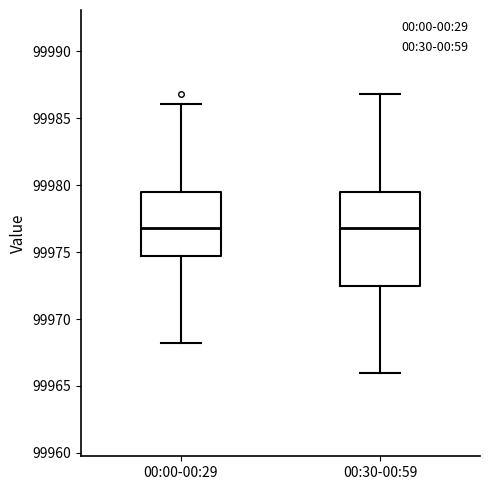

Reading left to right, transcribe this box plot: for each box, give where its median line is, the range the box spans, and where its two whiskers end, as read against the y-axis. The values are not printed on the chart, so give them approximately, as read against the axis.

00:00-00:29: median 99977.0, box 99974.5 to 99979.5, whiskers 99968.0 to 99986.0
00:30-00:59: median 99977.0, box 99972.5 to 99979.5, whiskers 99966.0 to 99987.0